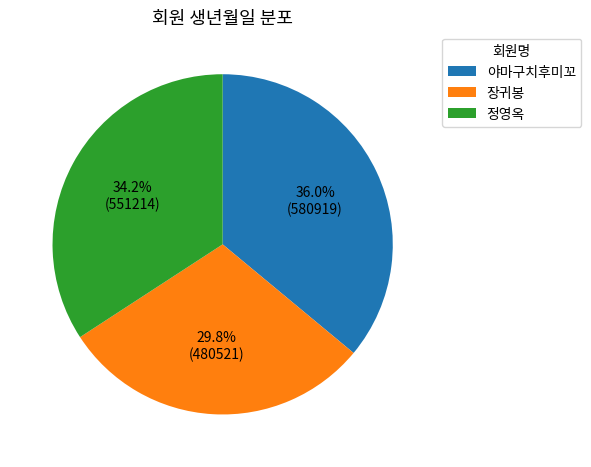

Rank the categories by value from lowest to highest.

장귀봉, 정영옥, 야마구치후미꼬